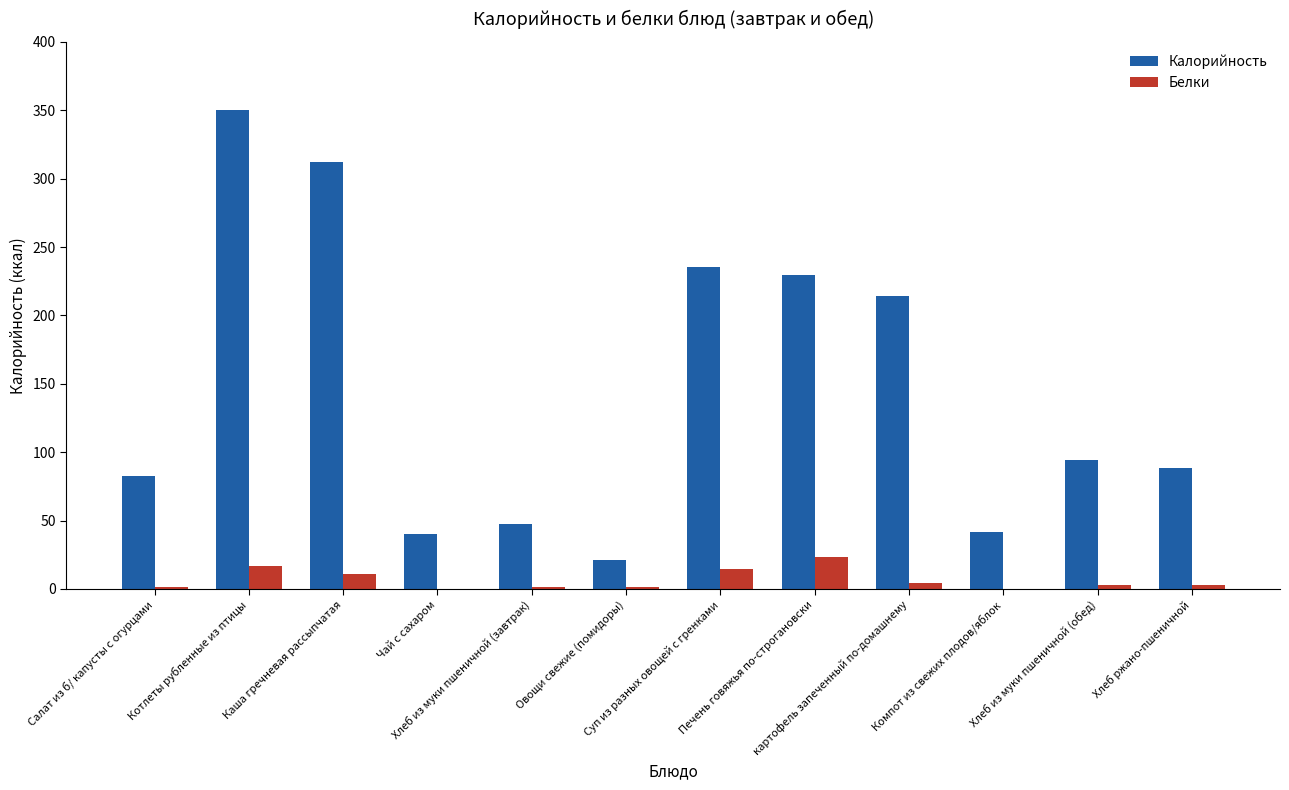

True or false: Белки has a value of 17.0 at Котлеты рубленные из птицы.

True